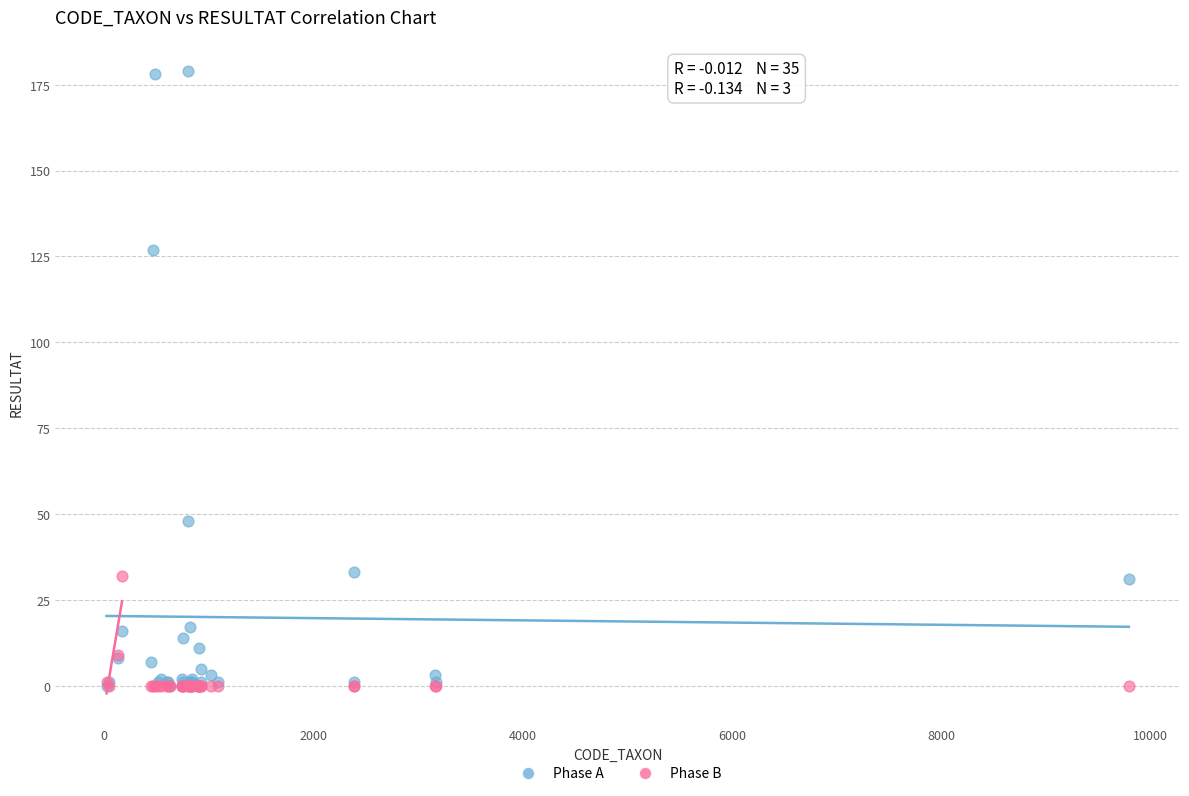

What are all the series names shown in the legend?

Phase A, Phase B